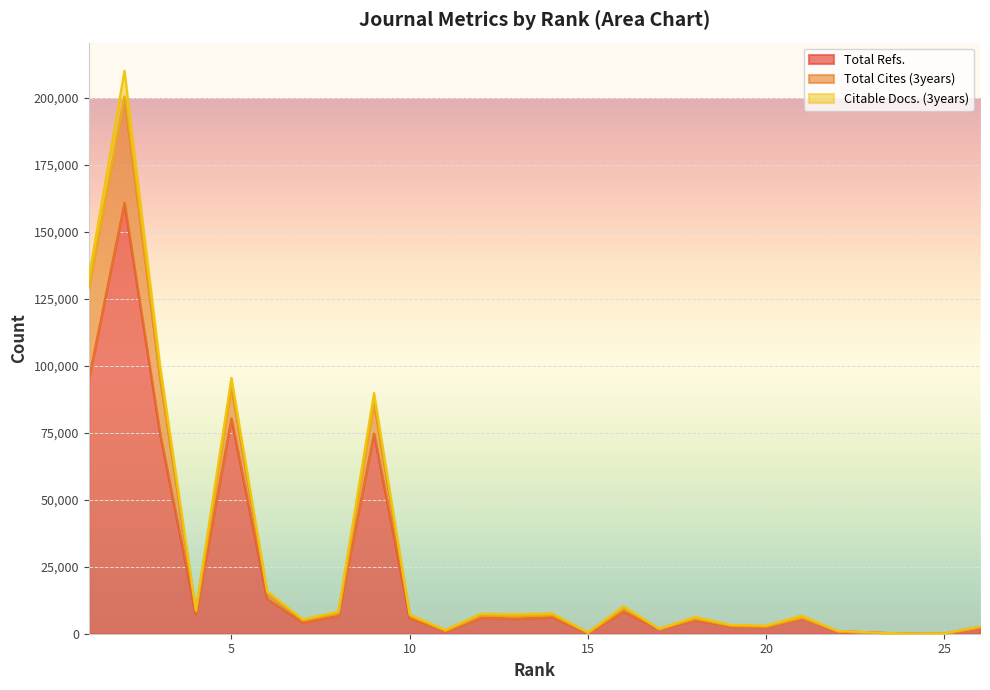

What are all the series names shown in the legend?

Total Refs., Total Cites (3years), Citable Docs. (3years)